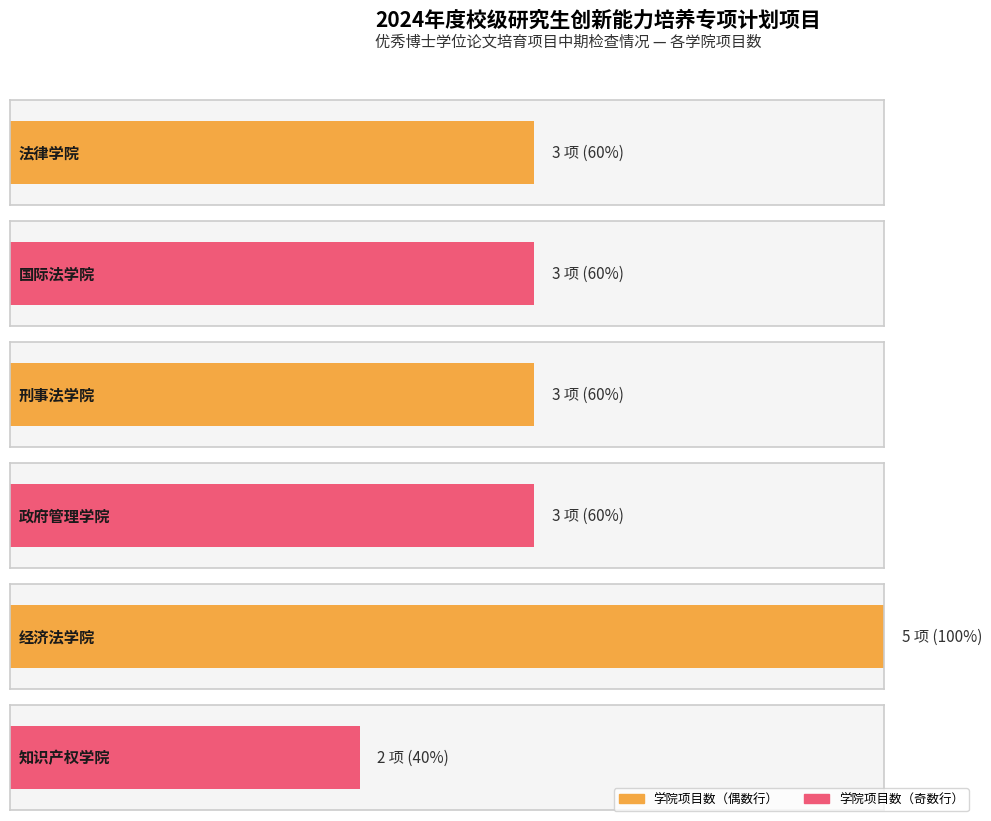

What is the label of the 3rd bar from the right?

政府管理学院